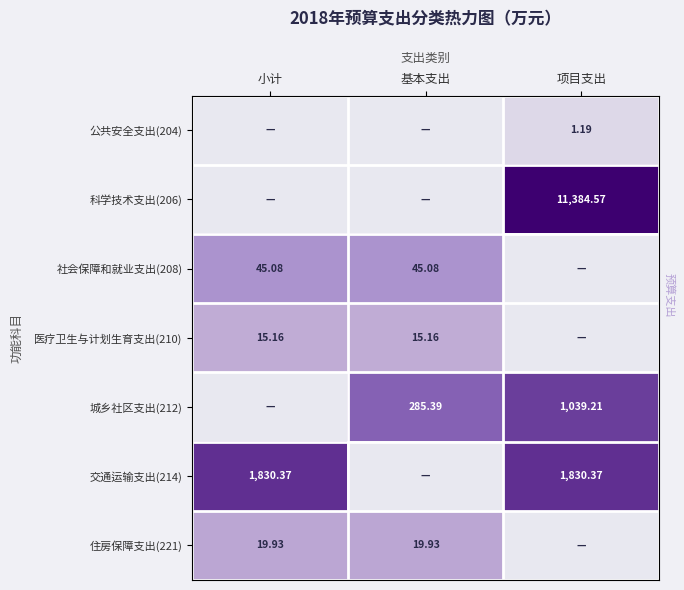

Rank the series at 项目支出 from lowest to highest value.

社会保障和就业支出(208), 医疗卫生与计划生育支出(210), 住房保障支出(221), 公共安全支出(204), 城乡社区支出(212), 交通运输支出(214), 科学技术支出(206)